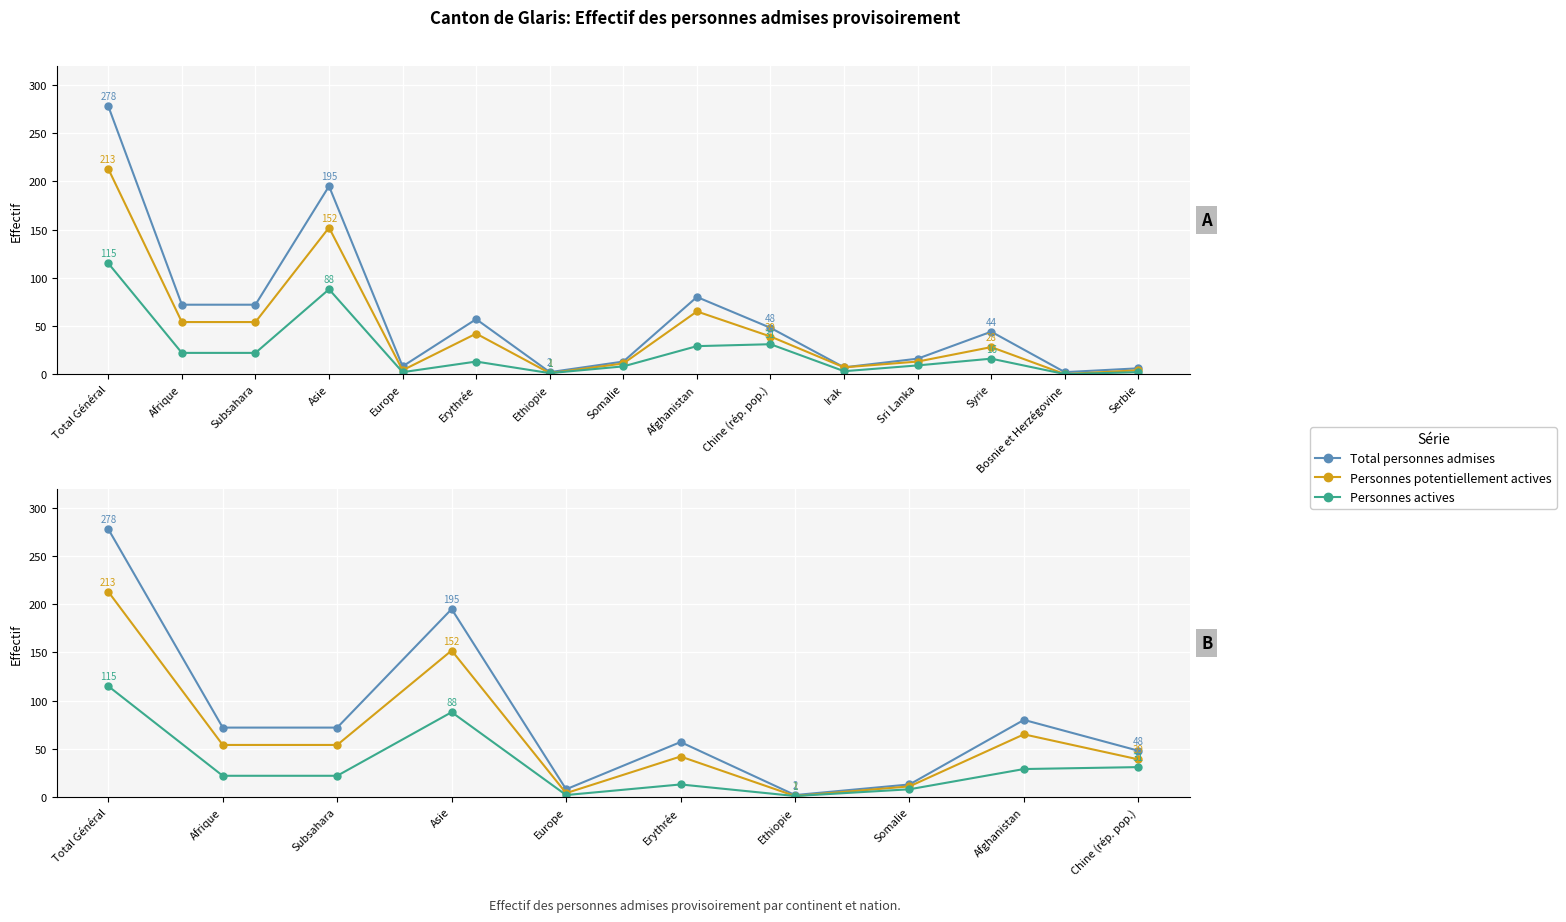

Which series has the widest spread of values?

Total personnes admises